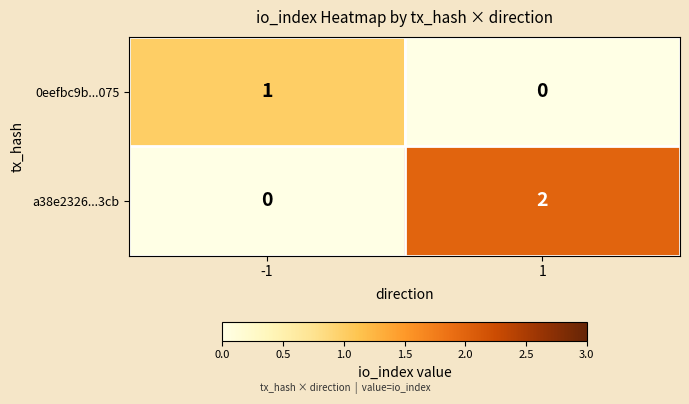

List the series in order of their peak value, highest first.

a38e2326...3cb, 0eefbc9b...075